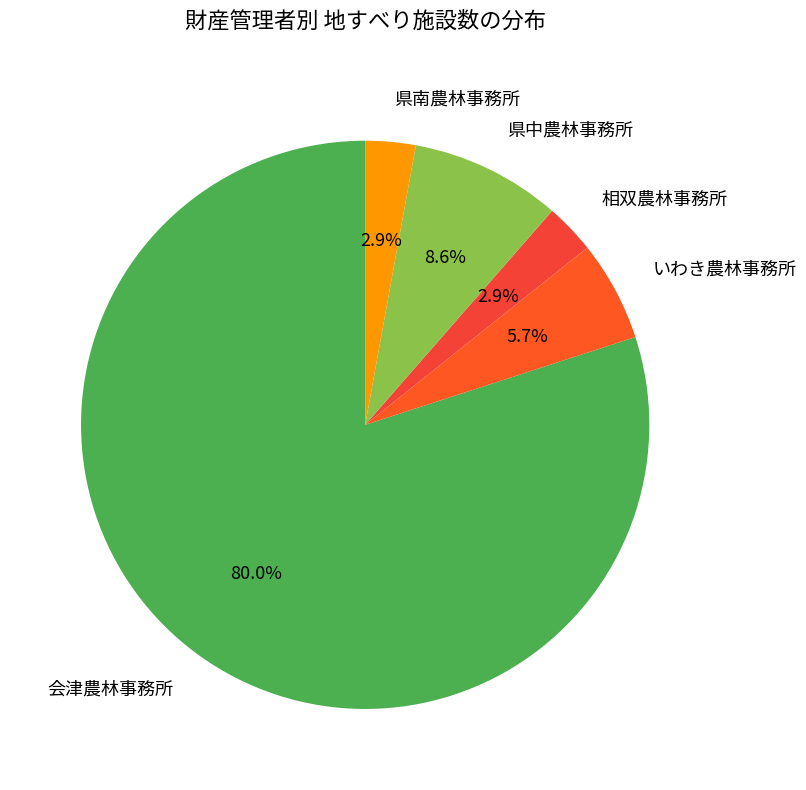

What is the largest slice in the pie chart?

会津農林事務所